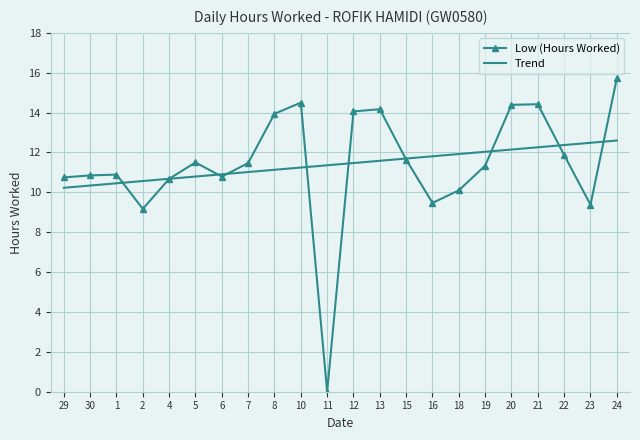

True or false: Low (Hours Worked) has a value of 7.8 at 12.

False